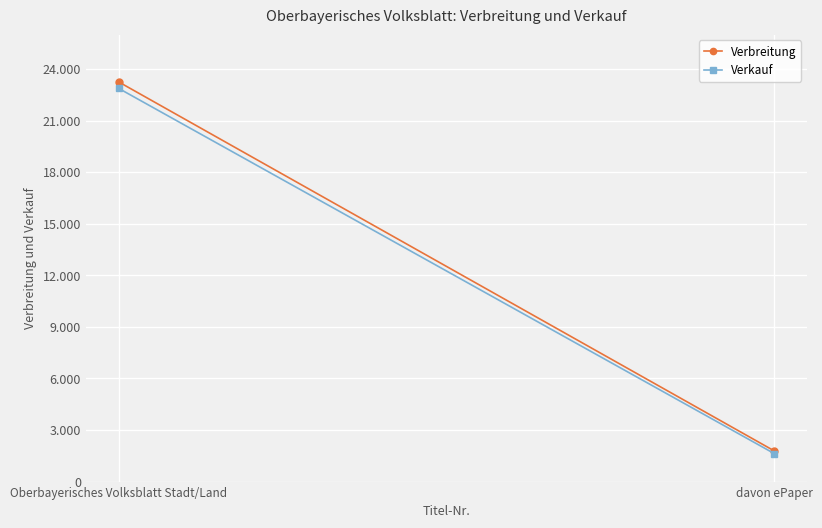

Between Oberbayerisches Volksblatt Stadt/Land and davon ePaper, which is larger?

Oberbayerisches Volksblatt Stadt/Land